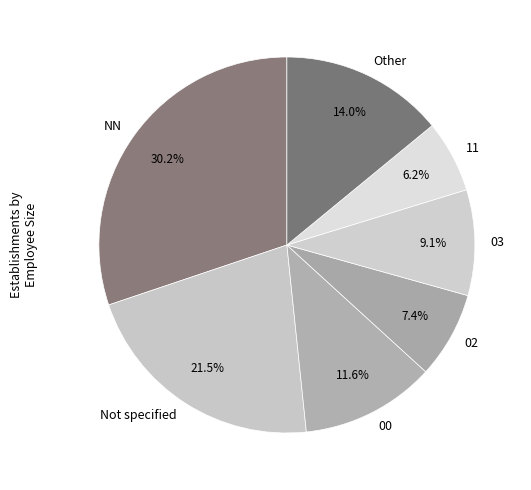

How many slices are in this pie chart?

7